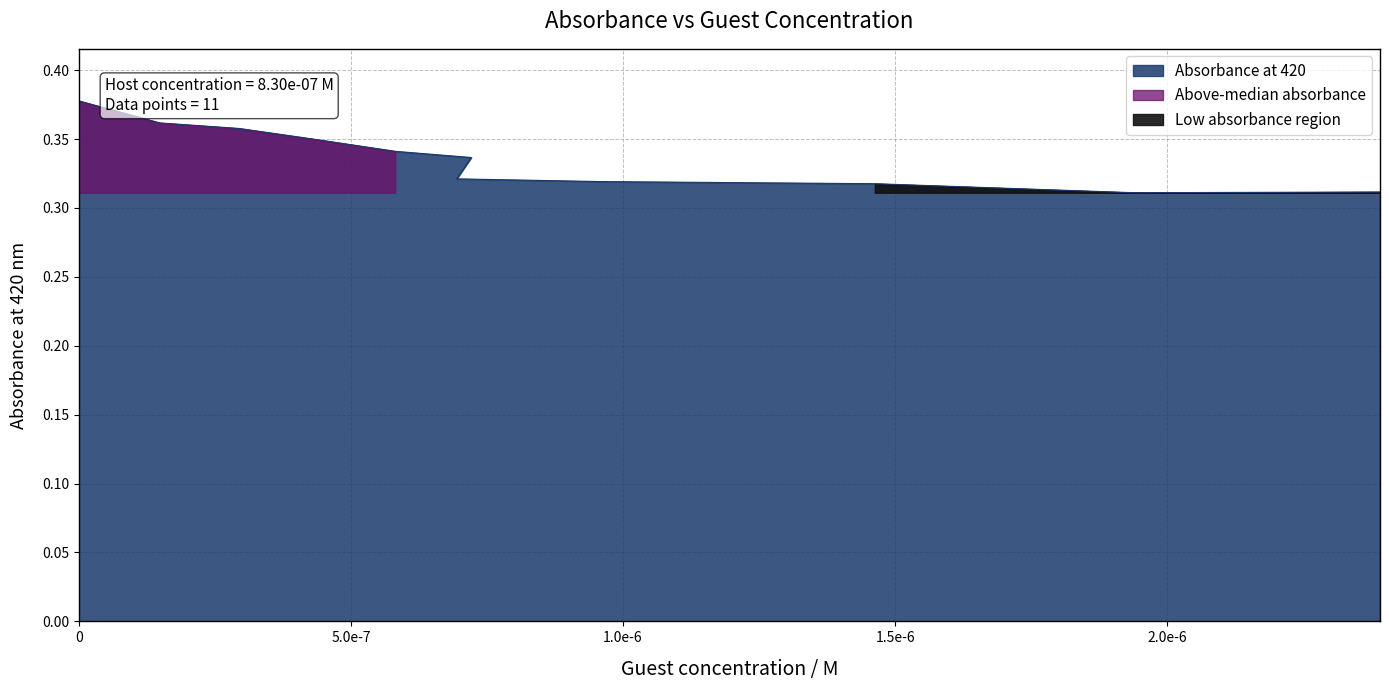

Is it true that the value at 2.0e-6 is 0.3?

True